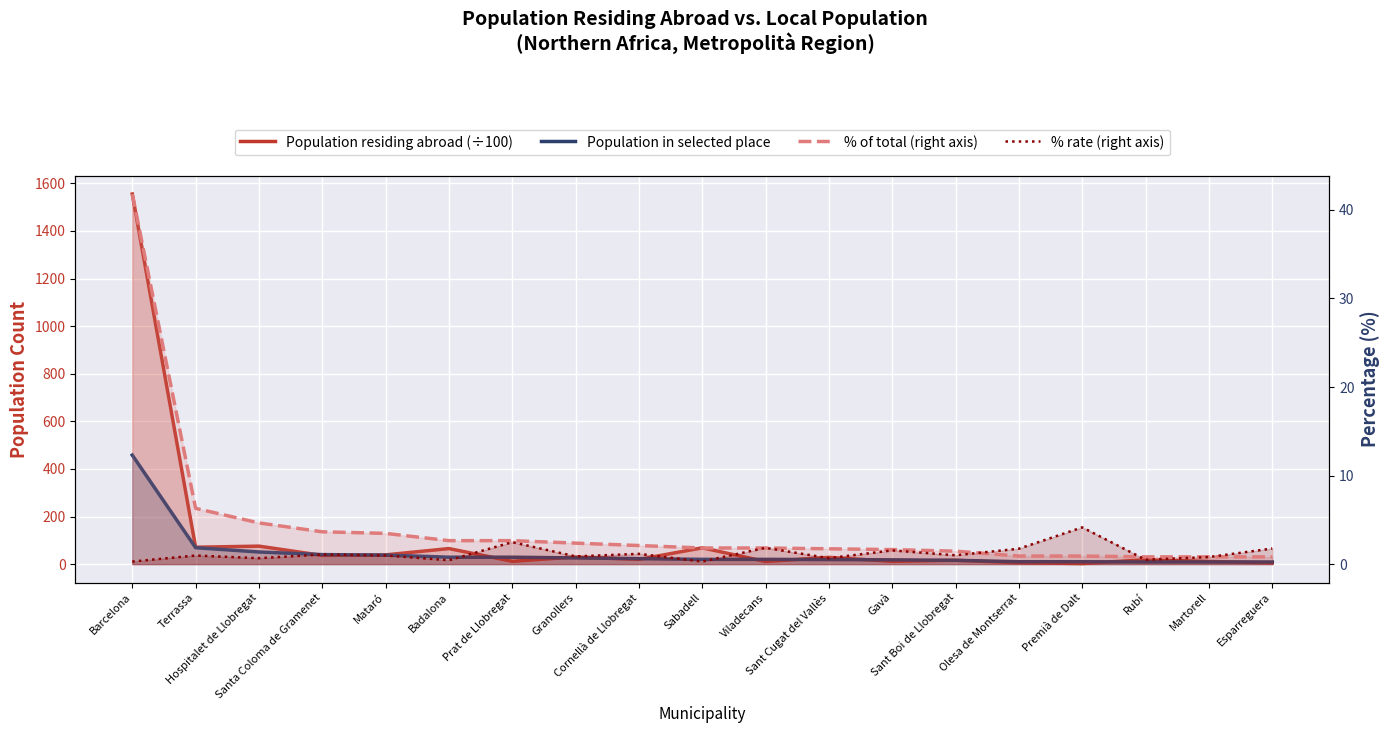

Is it true that Population residing abroad (÷100) equals 93.6 at Sabadell?

False